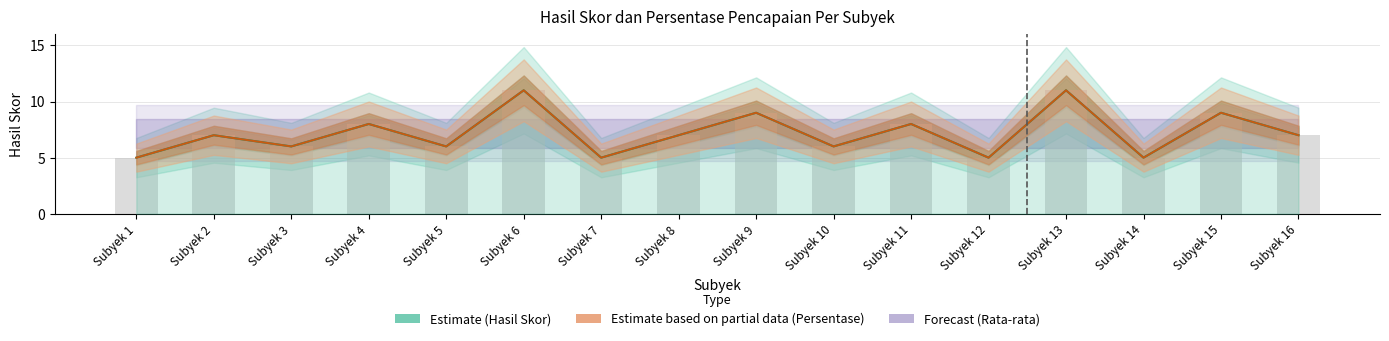

Which has a higher value, Subyek 9 or Subyek 12?

Subyek 9